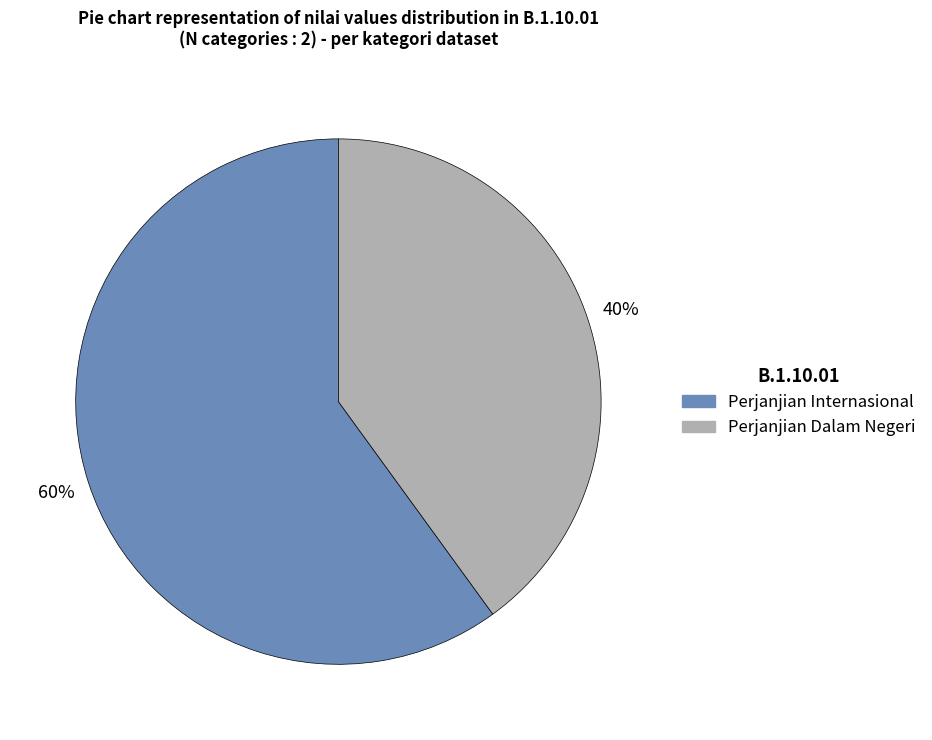

To the nearest percent, what is the difference between the largest and smallest slice percentages?

20%